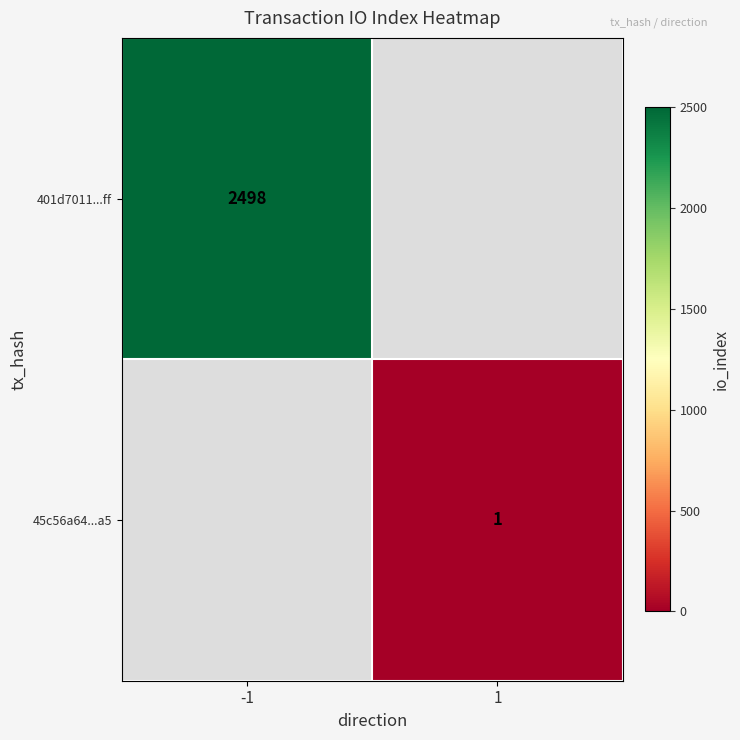

Is it true that 45c56a64...a5 equals 1 at 1?

True